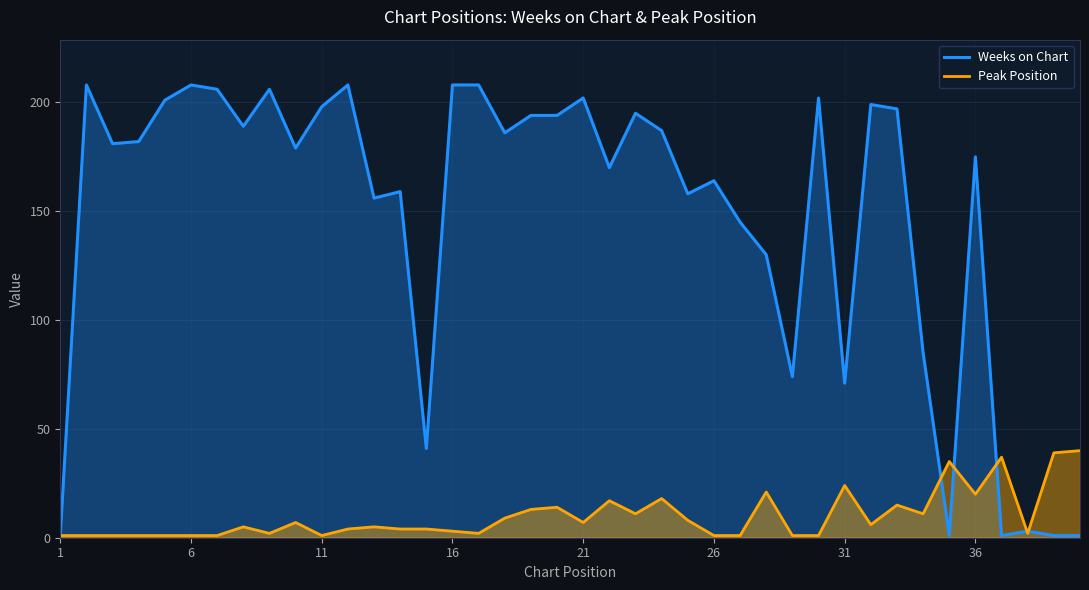

Which series has the largest total across all categories?

Weeks on Chart